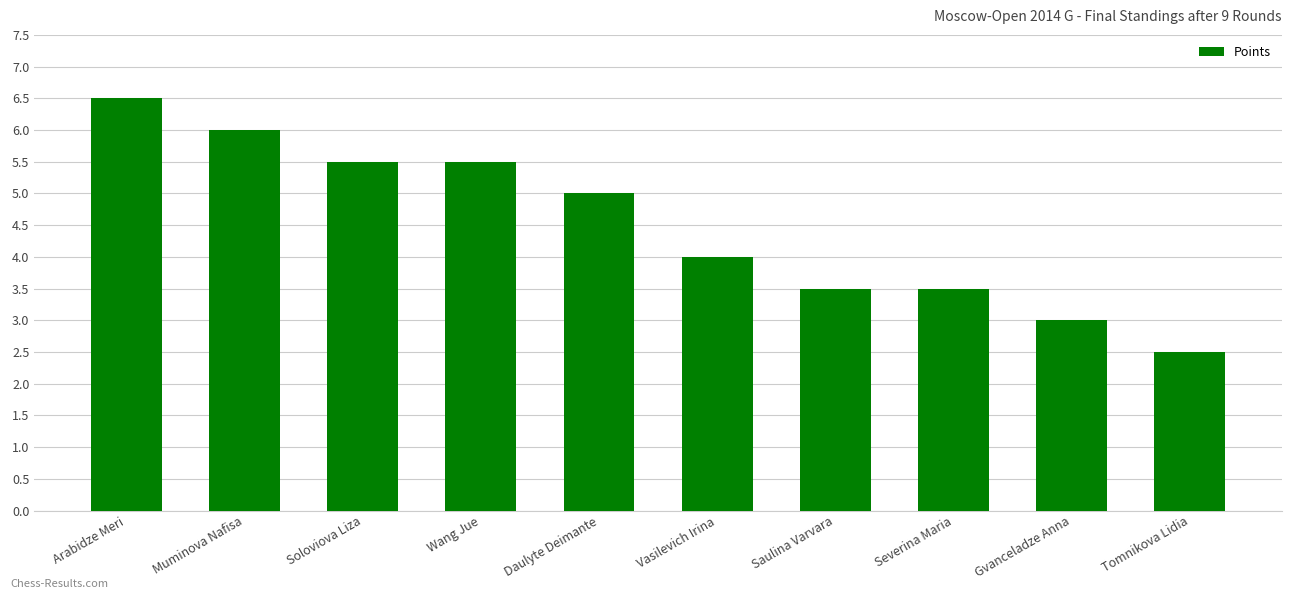

What position from the right is Vasilevich Irina?

5